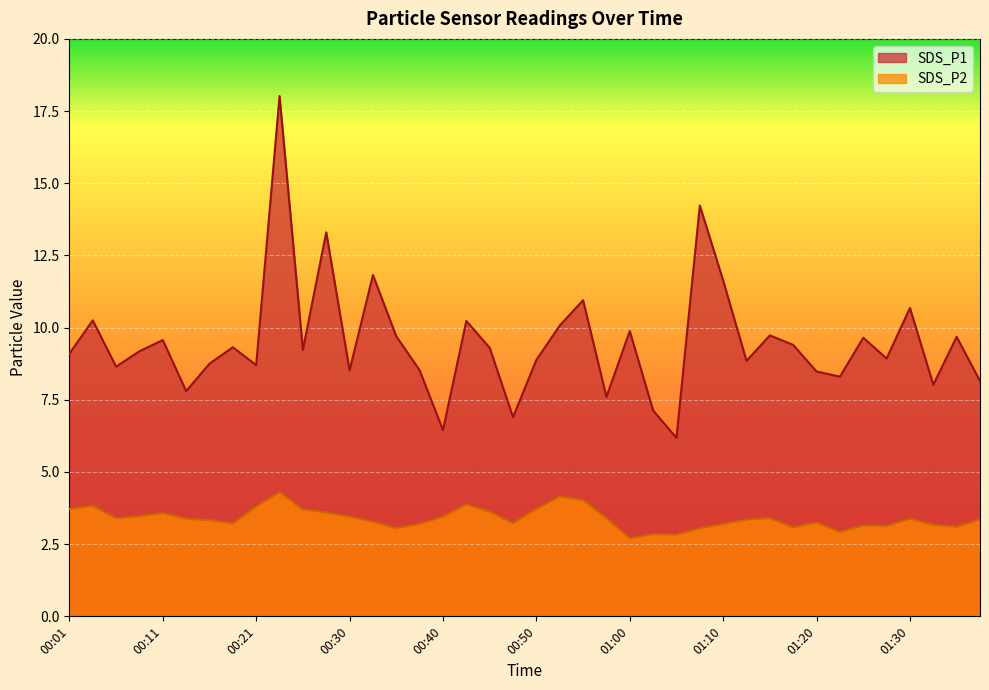

List the series in order of their overall mean, lowest first.

SDS_P2, SDS_P1